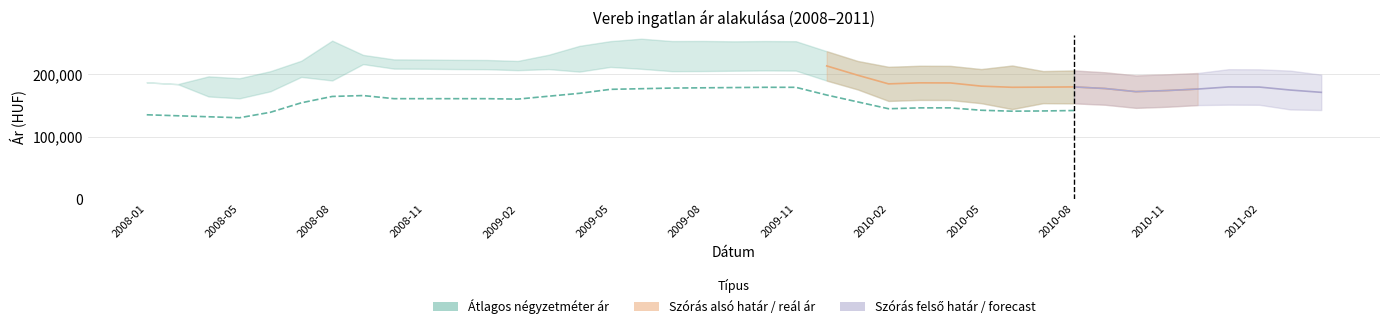

What is the value of the Átlagos négyzetméter ár point at the 5th from the left?

139004